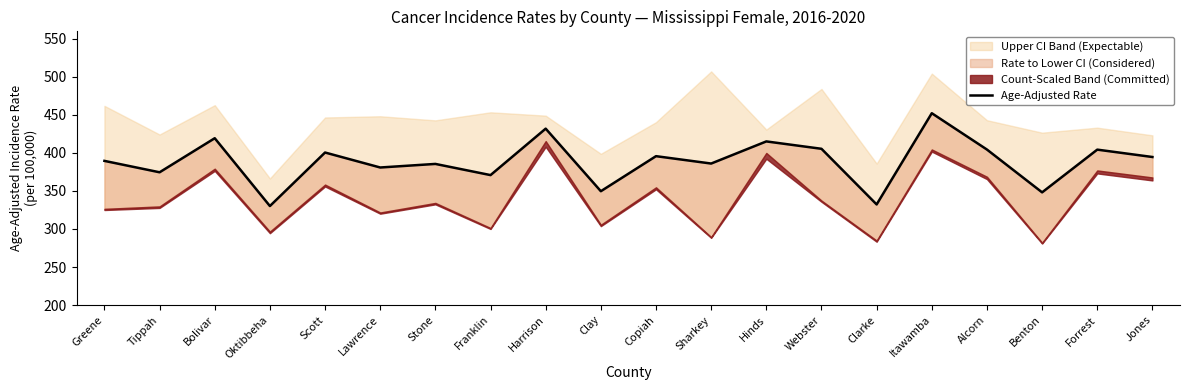

At which category does the data reach its first local peak?

Bolivar